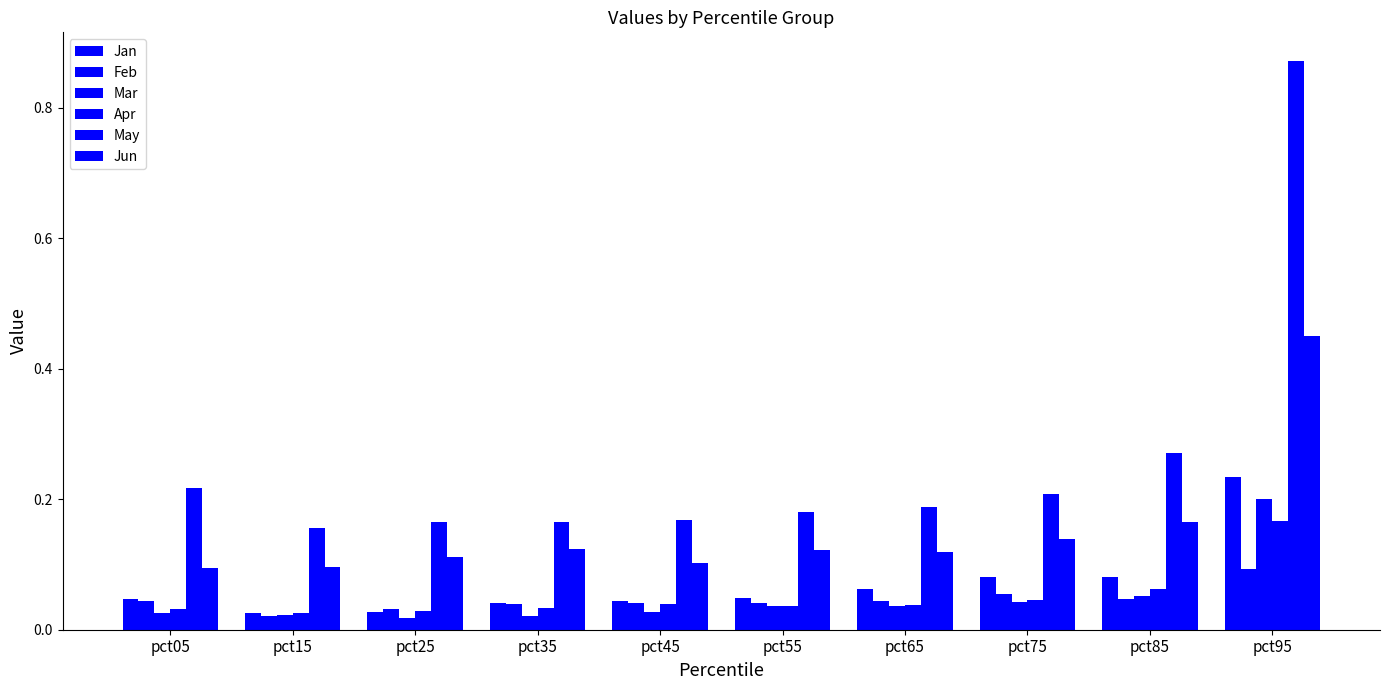

List the series in order of their peak value, highest first.

May, Jun, Jan, Mar, Apr, Feb